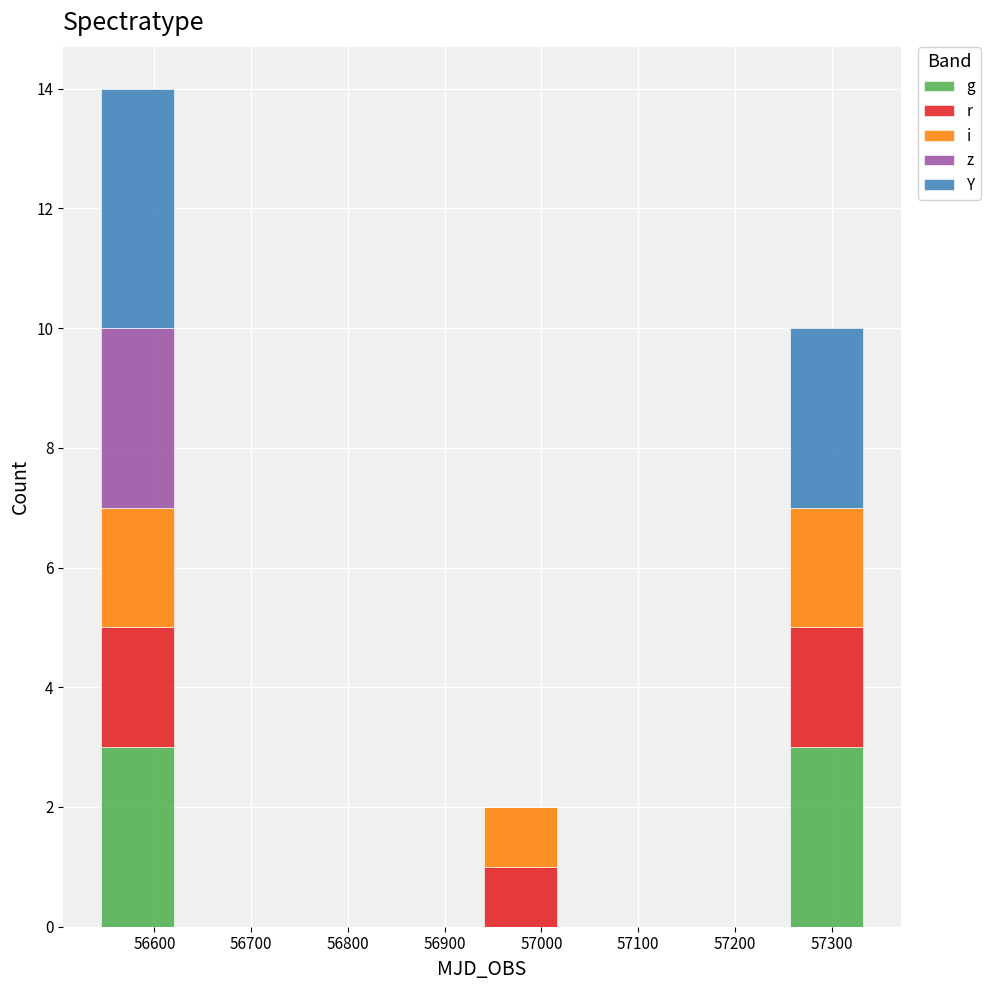

Reading left to right, list every stacked bar in this chart as the range it spans on the x-axis followed by its total height. Neither the bar edges nor the heights are printed on the chart, so give them approximately, as read against the axes.

56540 to 56620: 14
56620 to 56700: 0
56700 to 56780: 0
56780 to 56860: 0
56860 to 56940: 0
56940 to 57020: 2
57020 to 57100: 0
57100 to 57180: 0
57180 to 57250: 0
57250 to 57330: 10